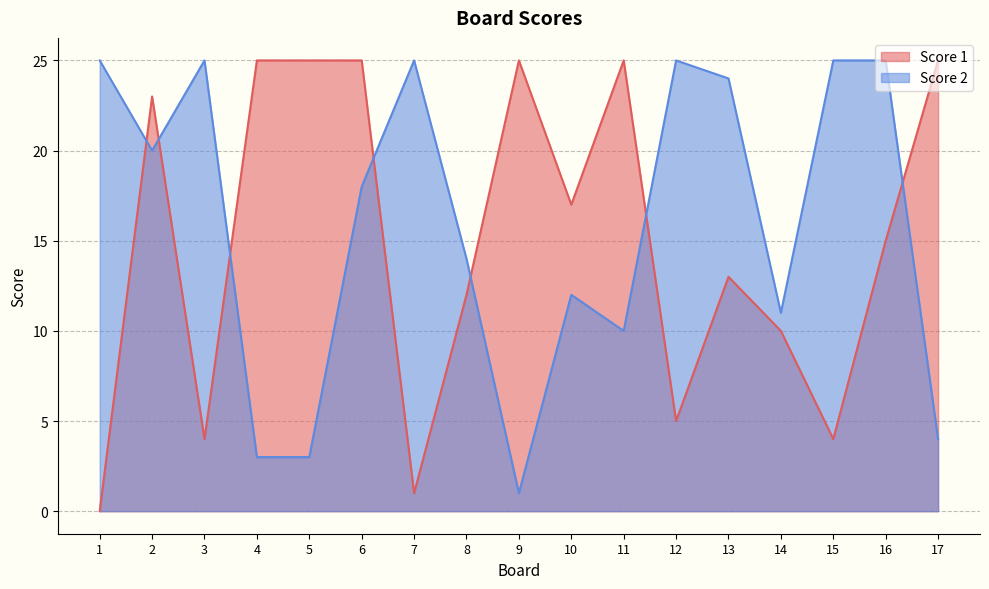

Rank the categories by Score 1 value from lowest to highest.

1, 7, 3, 15, 12, 14, 8, 13, 16, 10, 2, 4, 5, 6, 9, 11, 17